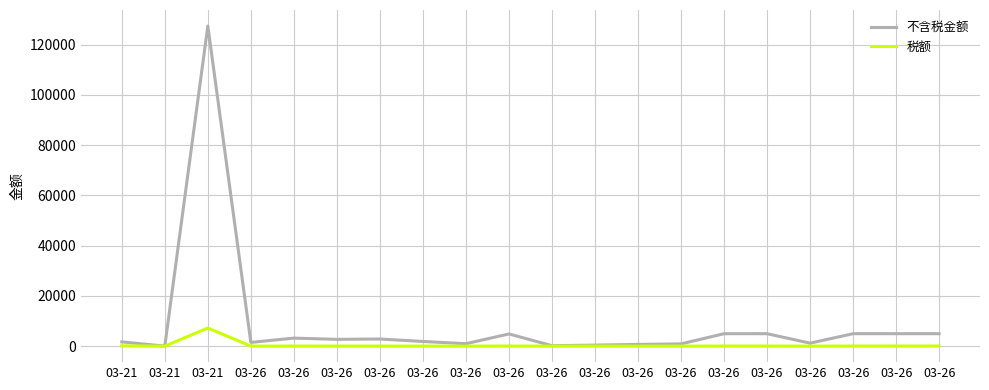

True or false: 税额 has more than 0 points higher than both neighbors.

True